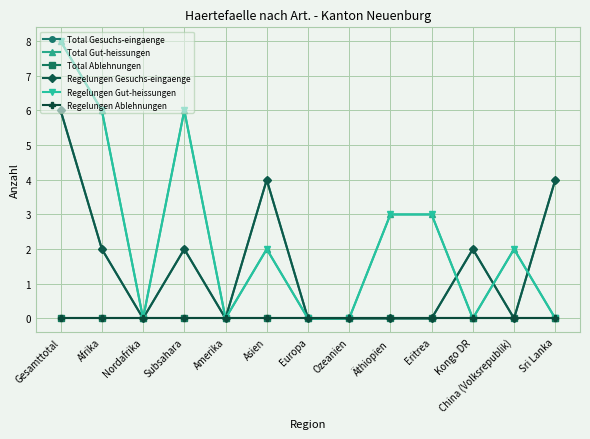

Does the chart have visible grid lines?

Yes